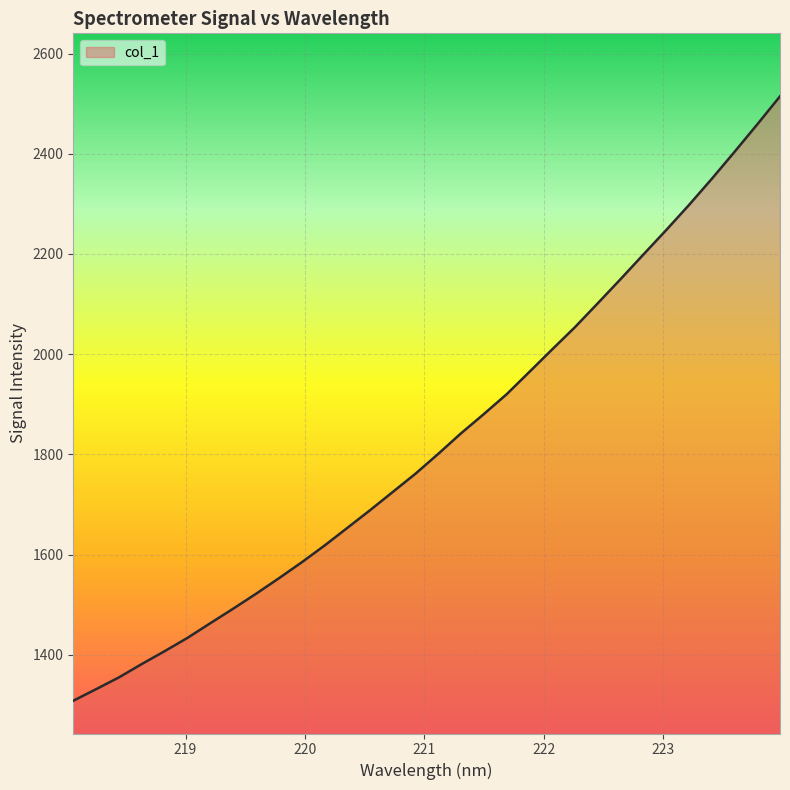

What is the maximum value shown in the chart?

2514.6